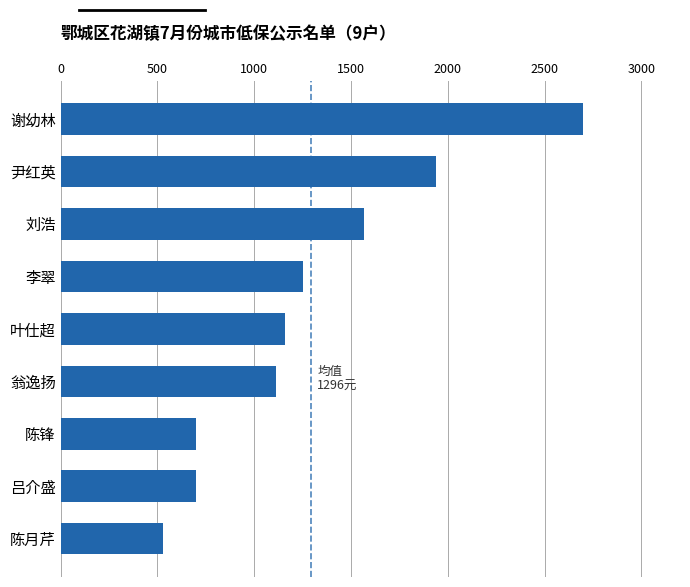

Are the bars horizontal?

Yes